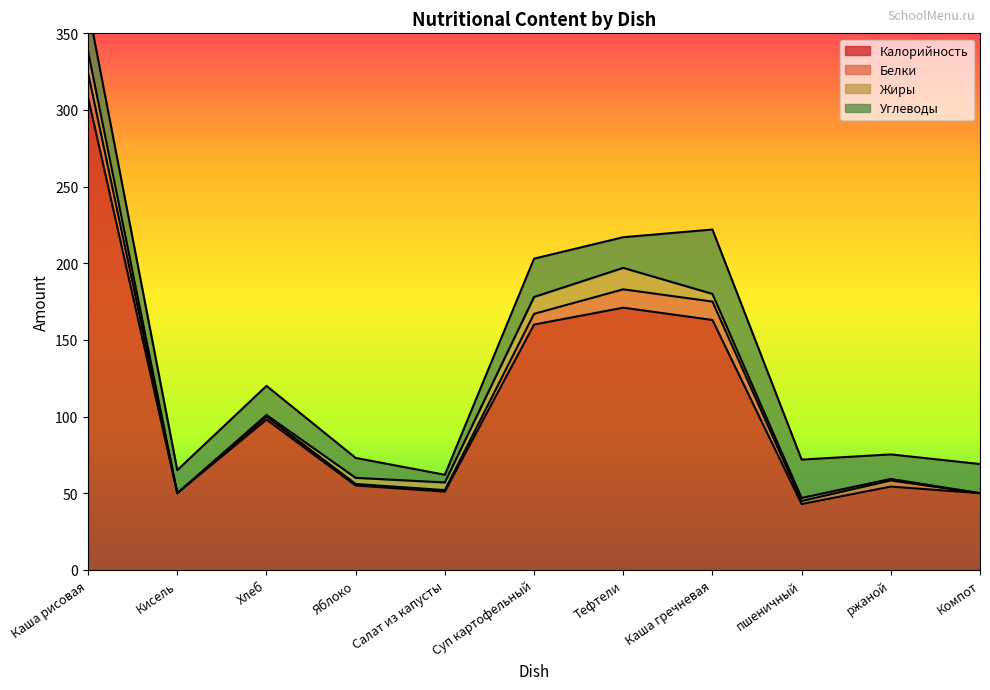

At which category does Калорийность reach its first local valley?

Кисель